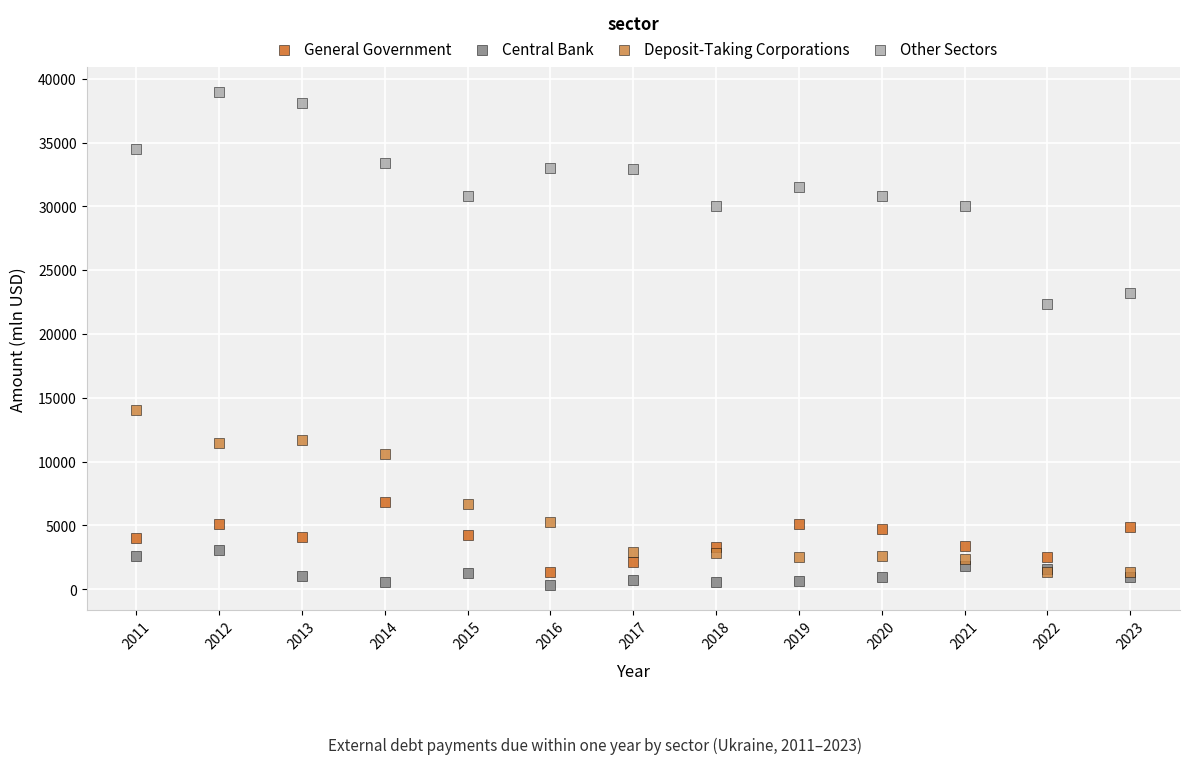

Across all series, what Y value is closest to 19650?

22369.4